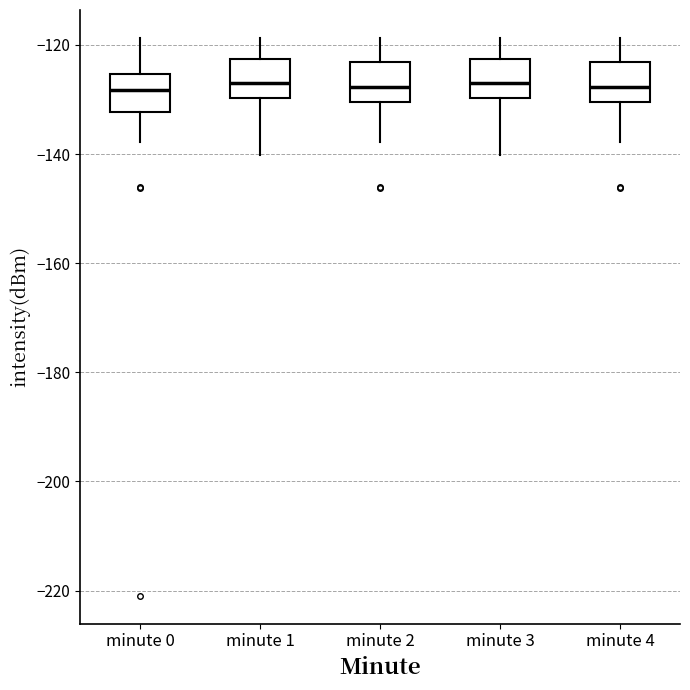

Reading left to right, transcribe this box plot: for each box, give where its median line is, the range the box spans, and where its two whiskers end, as read against the y-axis. The values are not printed on the chart, so give them approximately, as read against the axis.

minute 0: median -128, box -132 to -126, whiskers -138 to -118
minute 1: median -128, box -130 to -122, whiskers -140 to -118
minute 2: median -128, box -130 to -124, whiskers -138 to -118
minute 3: median -128, box -130 to -122, whiskers -140 to -118
minute 4: median -128, box -130 to -124, whiskers -138 to -118